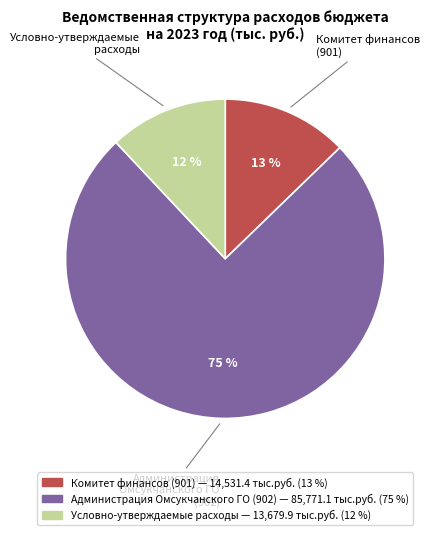

Does any single category account for the majority?

Yes